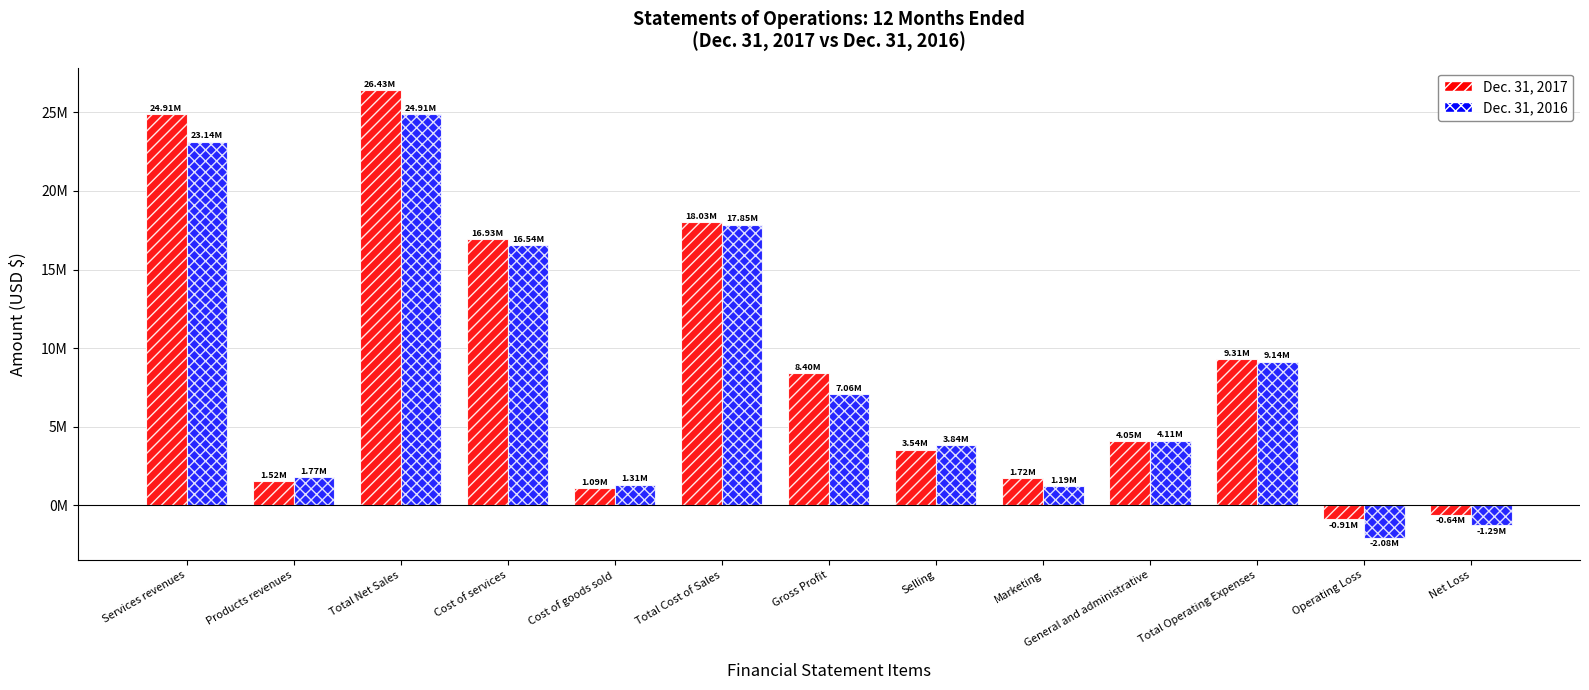

What are all the series names shown in the legend?

Dec. 31, 2017, Dec. 31, 2016